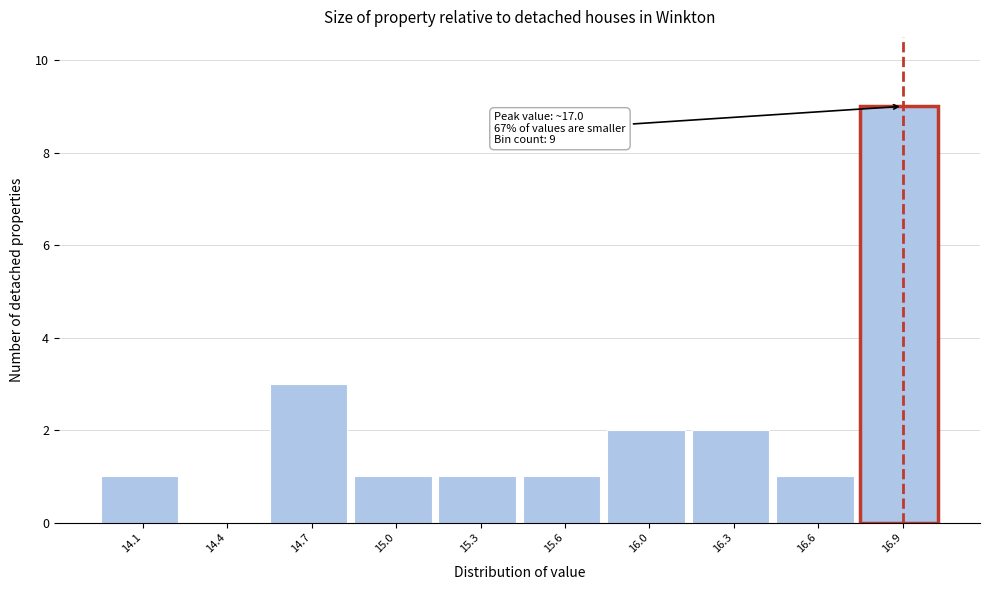

Reading right to left, what are all the values shown in this chart?

16.9=9	16.6=1	16.3=2	16.0=2	15.6=1	15.3=1	15.0=1	14.7=3	14.4=0	14.1=1